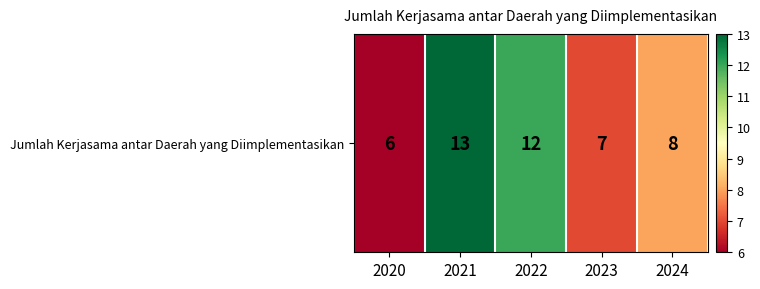

How many values are between 7 and 12?

3